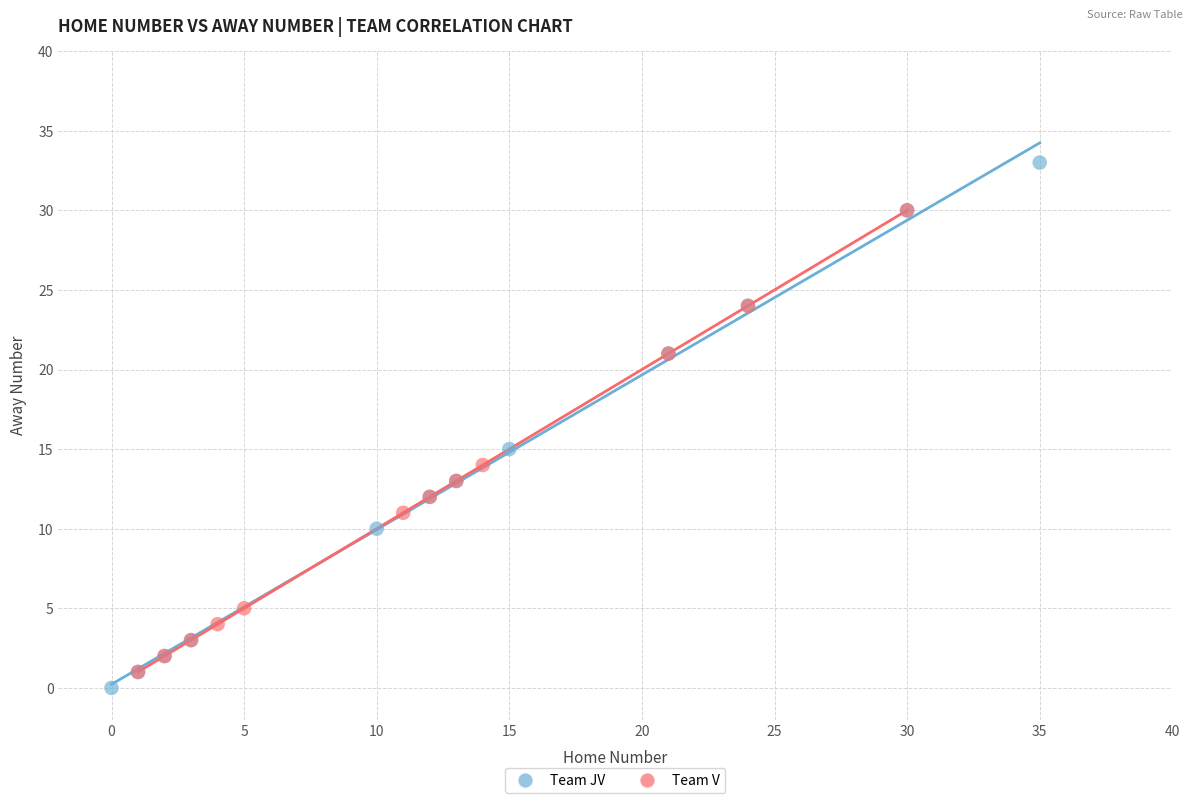

Which series has the widest spread of Y values?

Team JV